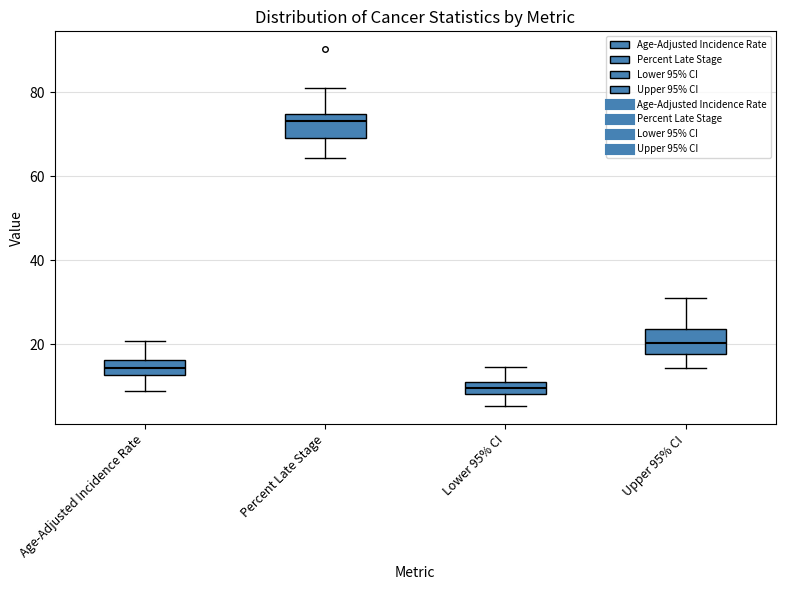

Which box has the lowest median line?

Lower 95% CI